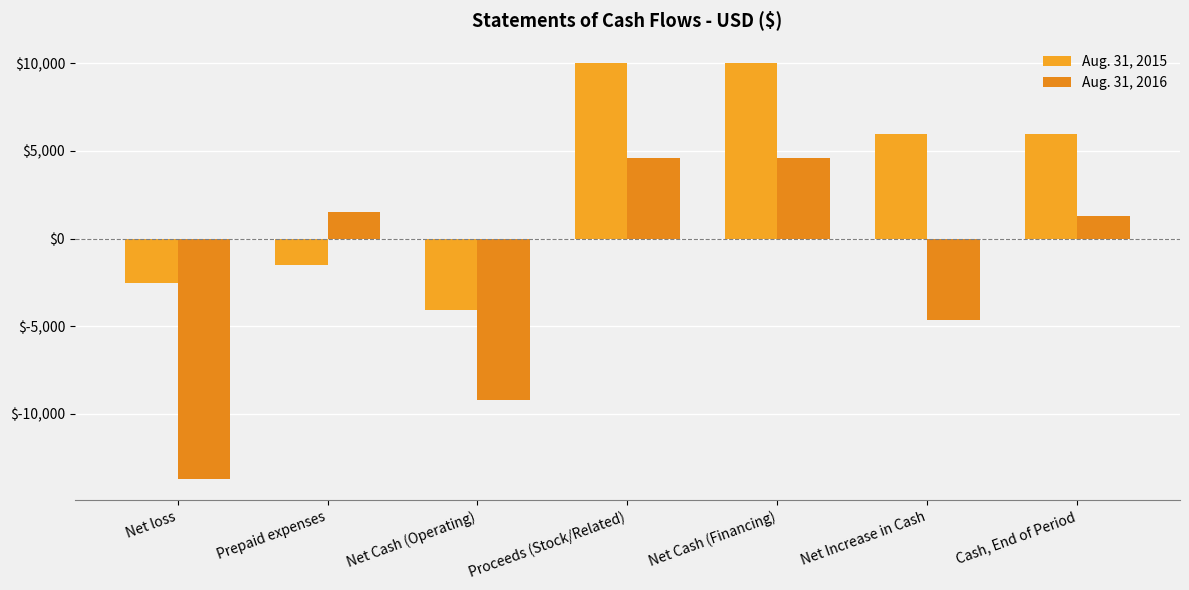

List the series in order of their peak value, highest first.

Aug. 31, 2015, Aug. 31, 2016